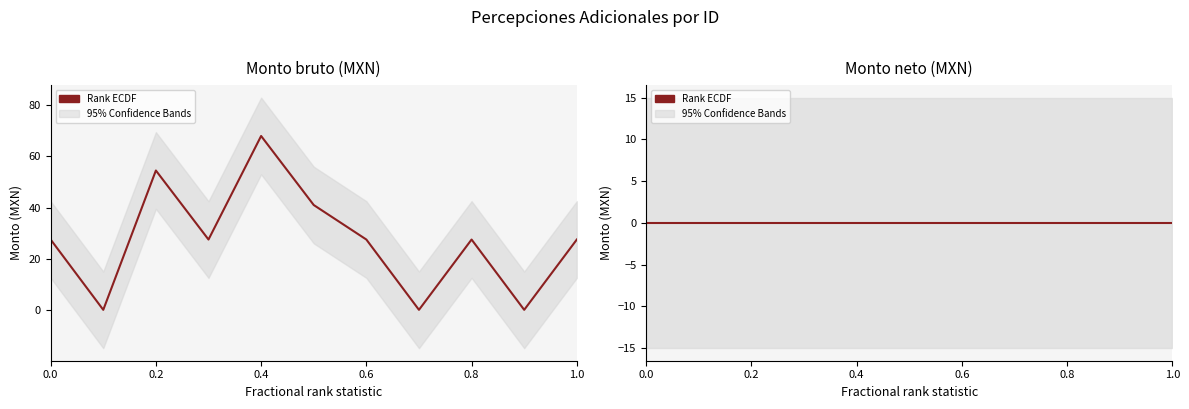

At which category does the data reach its first local valley?

2